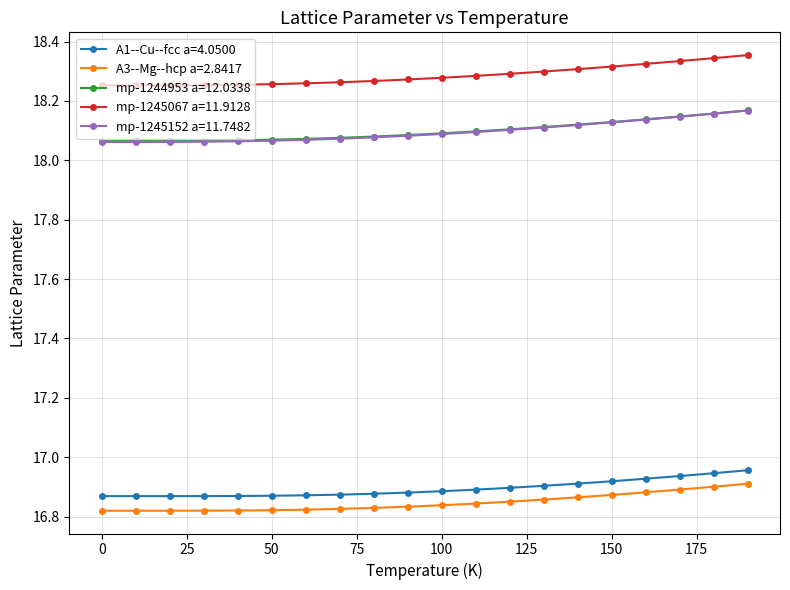

At how many categories does at least one series exceed 17?

20